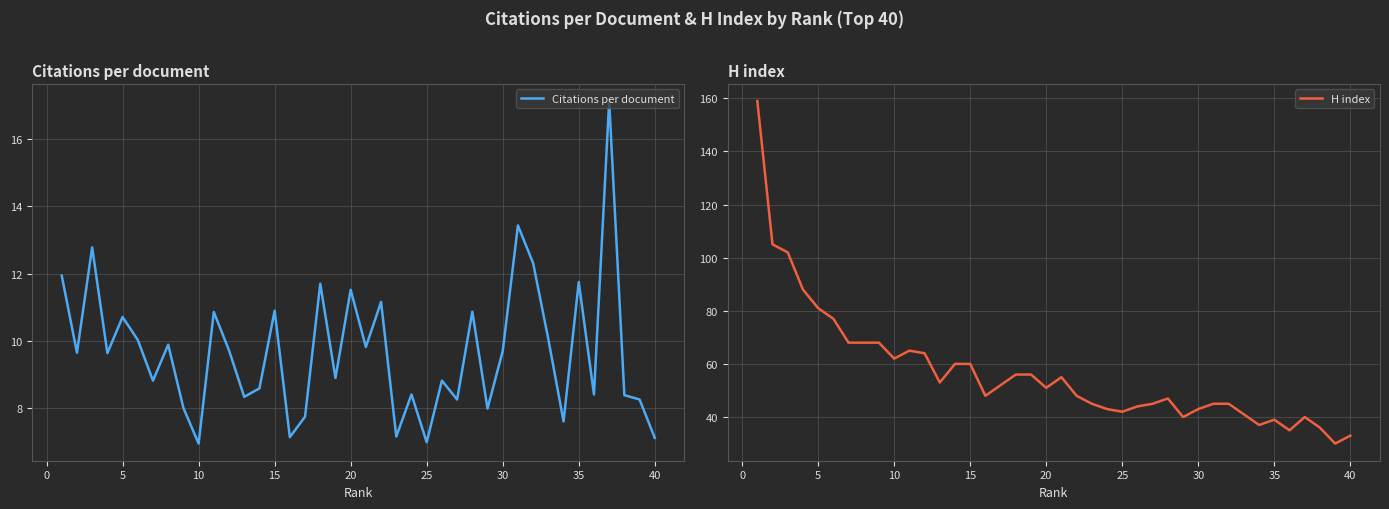

The value of H index at 5 is 110. True or false?

False